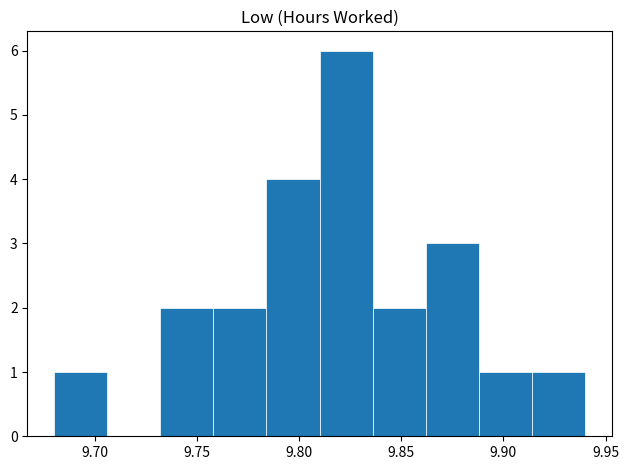

Reading left to right, transcribe this chart: for each bar, give the range it covers on the x-axis and its height. Neither the bar edges nor the heights are printed on the chart, so give them approximately, as read against the axes.

9.680 to 9.706: 1
9.706 to 9.732: 0
9.732 to 9.758: 2
9.758 to 9.784: 2
9.784 to 9.810: 4
9.810 to 9.836: 6
9.836 to 9.862: 2
9.862 to 9.888: 3
9.888 to 9.914: 1
9.914 to 9.940: 1